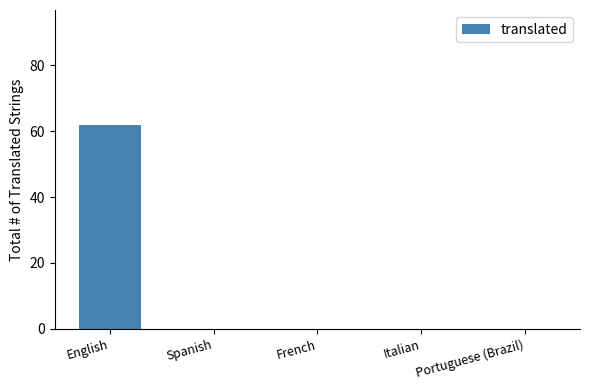

True or false: the data shows 90 at English.

False